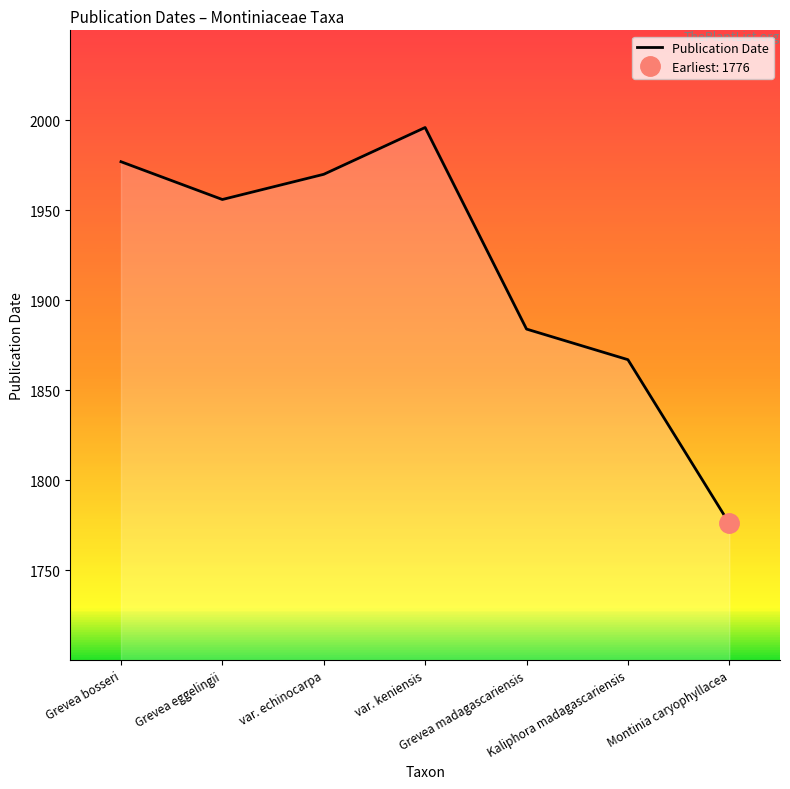

What is the maximum value for Publication Date?

1996